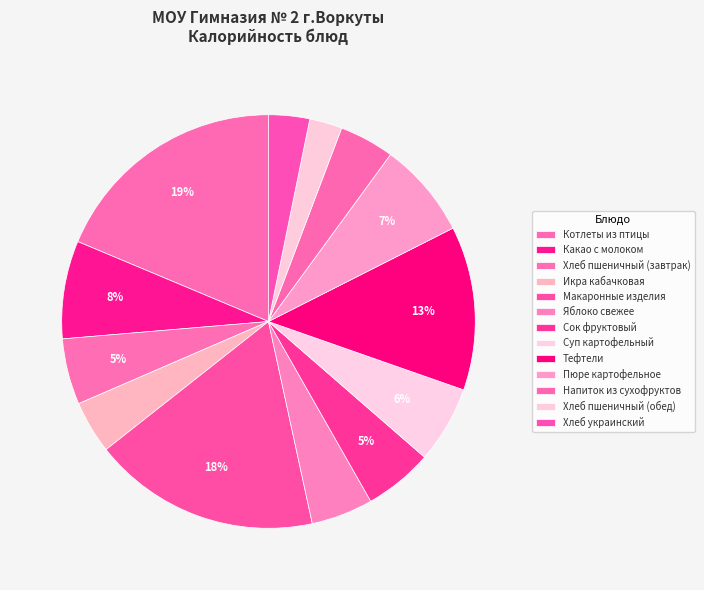

To the nearest percent, what percentage of the pie is Суп картофельный?

6%